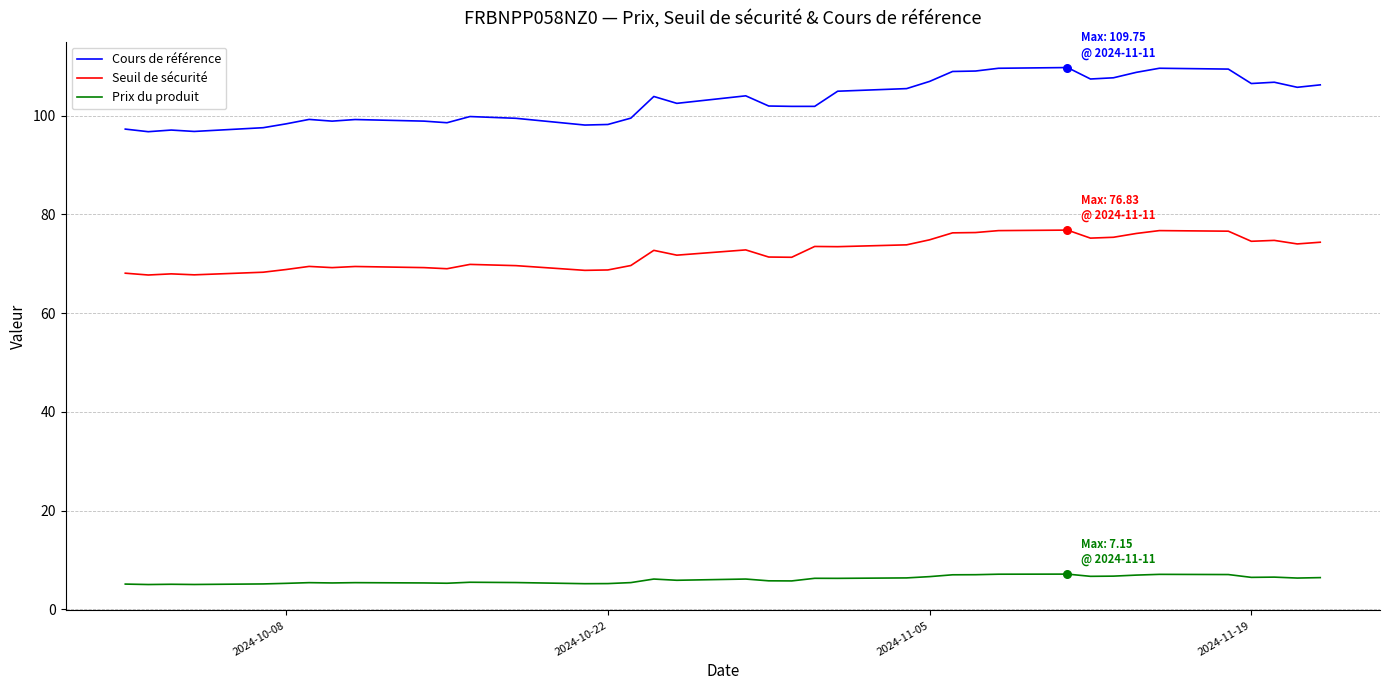

True or false: Seuil de sécurité and Cours de référence cross at least once.

False